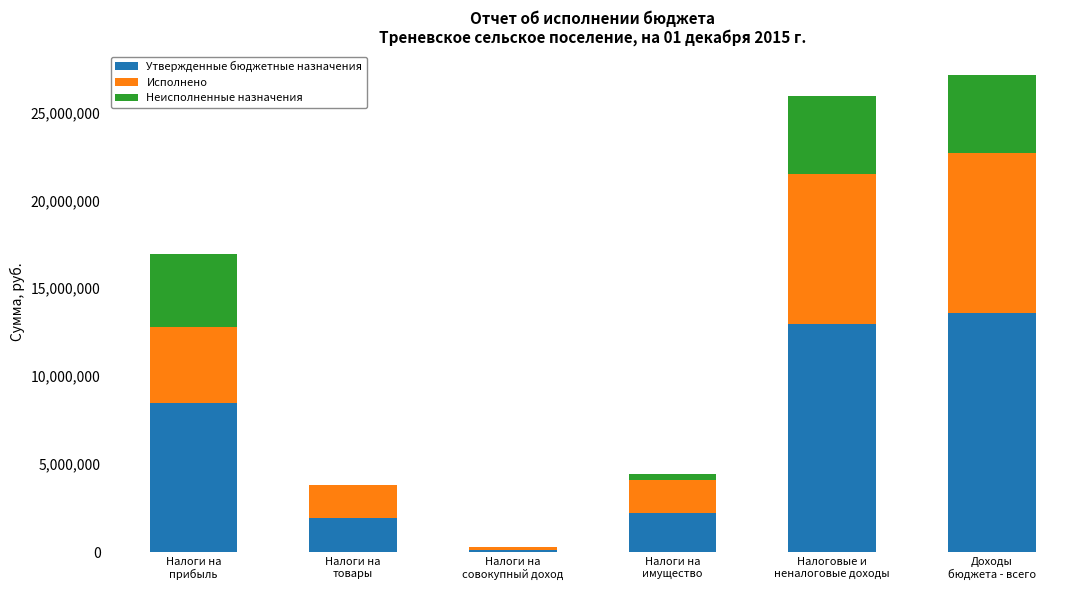

What is the sum of all Утвержденные бюджетные назначения values?

39261700.0